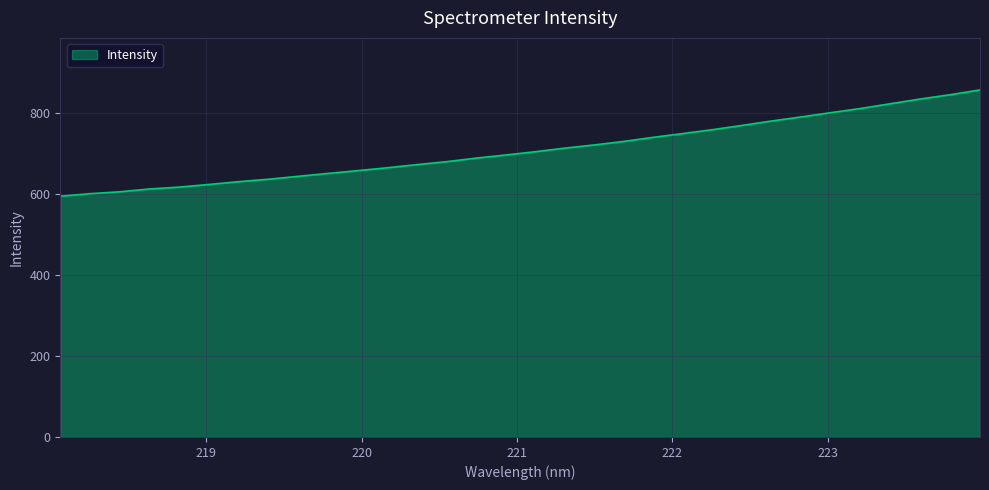

What is the minimum value shown in the chart?

594.0